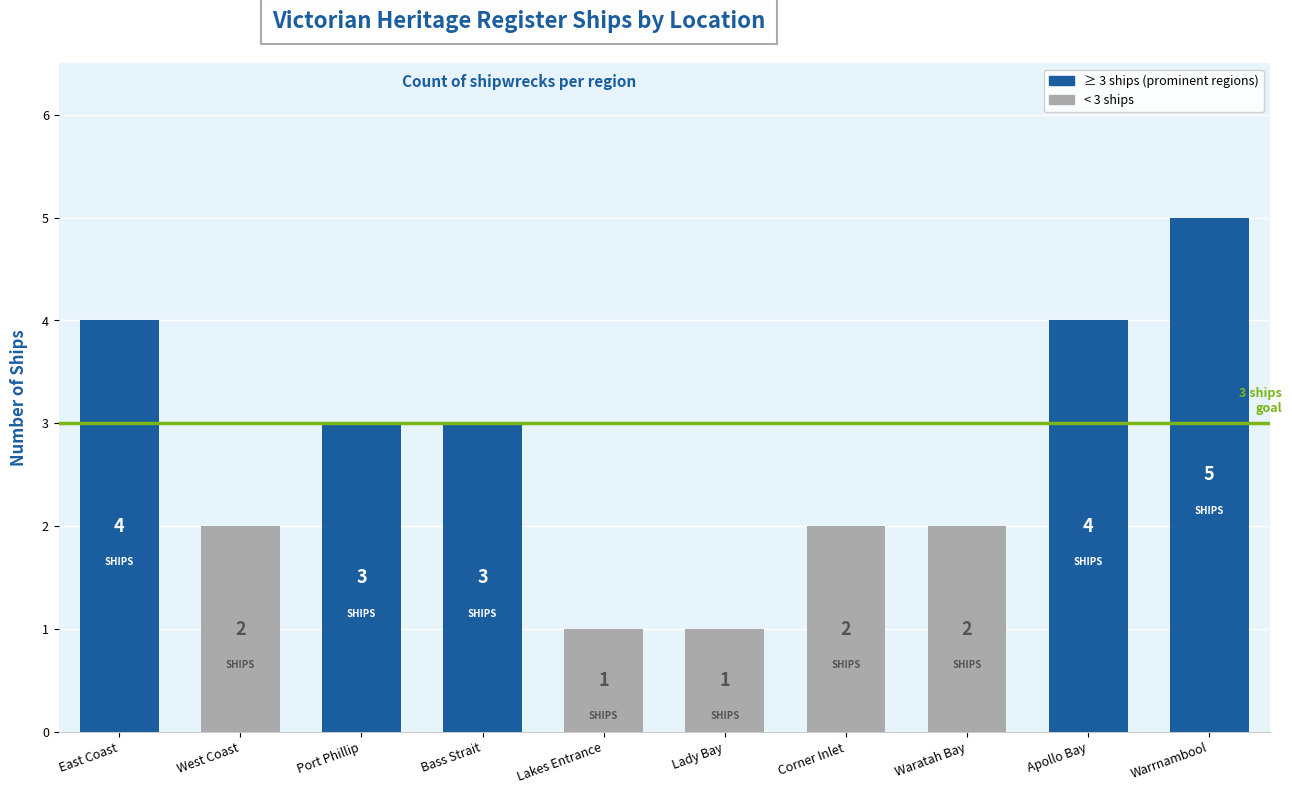

Count the values in the range 2 to 4.

7